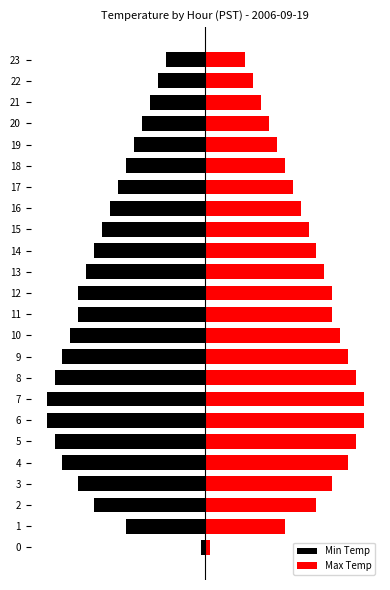

How many groups of bars are there?

24